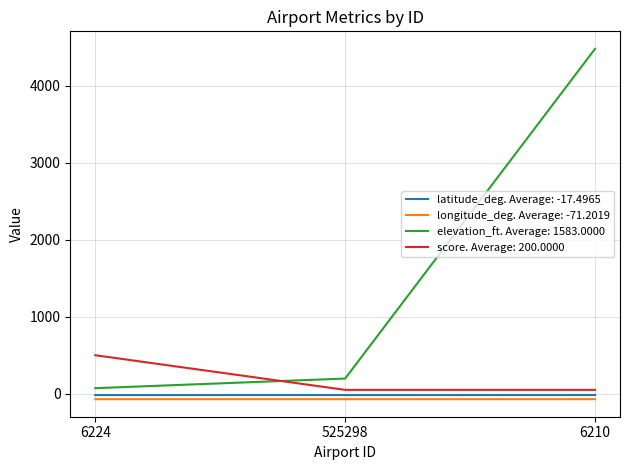

The value of score. Average: 200.0000 at 6224 is 337.4. True or false?

False